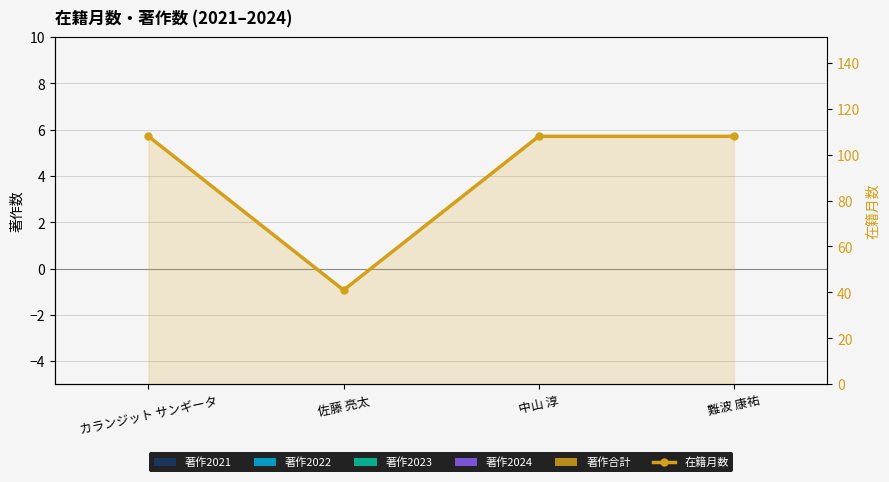

Is the value of 著作2023 at 中山 淳 greater than the value of 著作合計 at カランジット サンギータ?

No